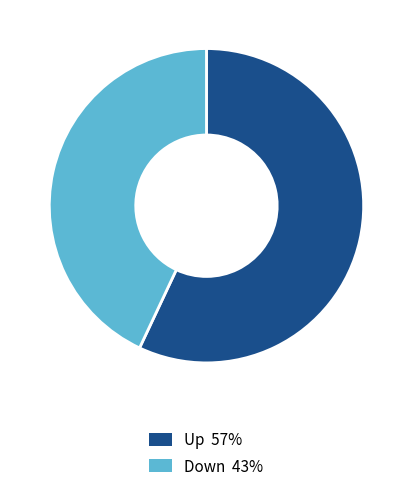

Is the sum of Up 57% and Down 43% greater than half?

Yes